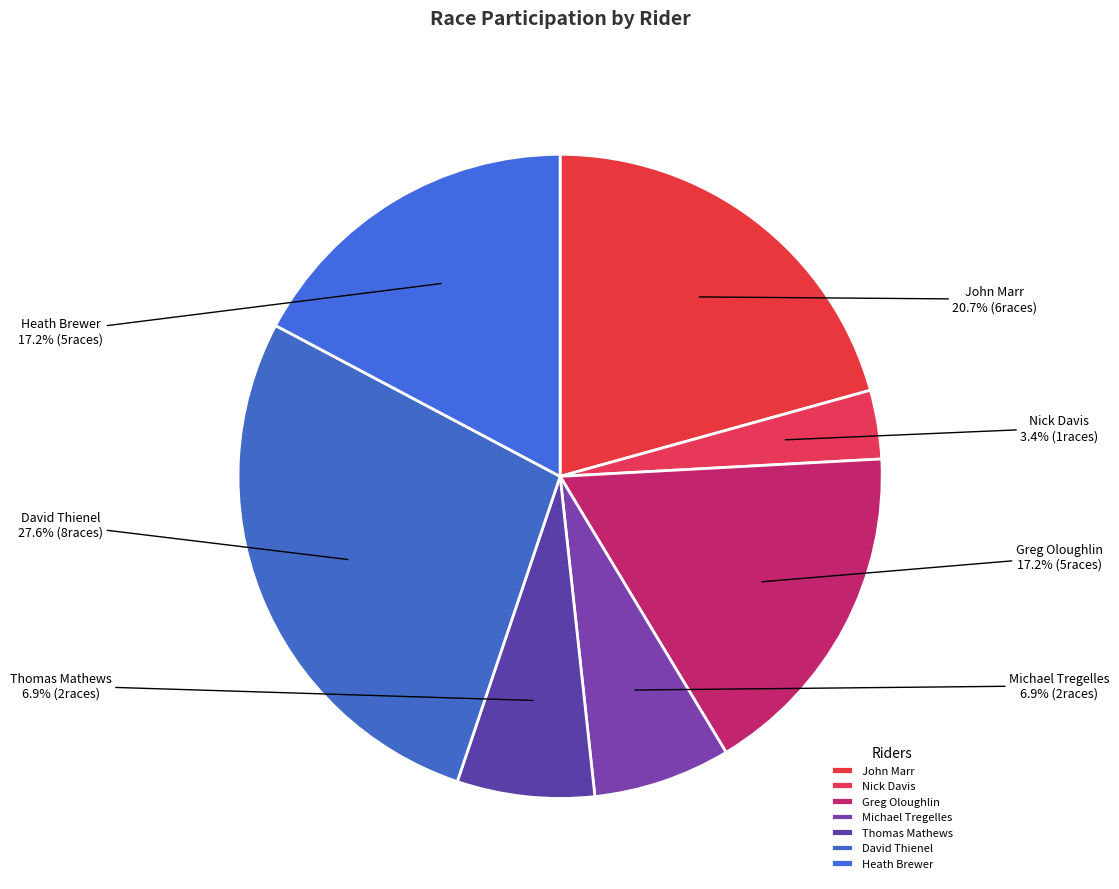

To the nearest percent, what portion does David Thienel represent?

28%